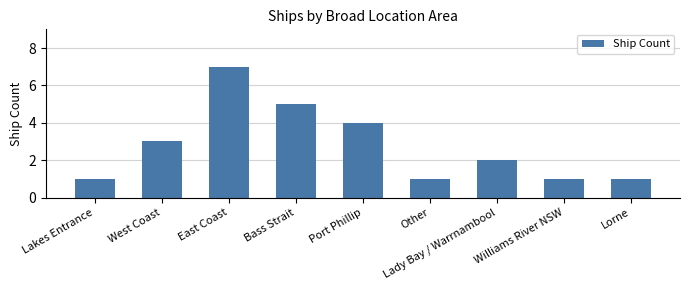

What is the ratio of the value at Lorne to the value at Bass Strait?

0.2